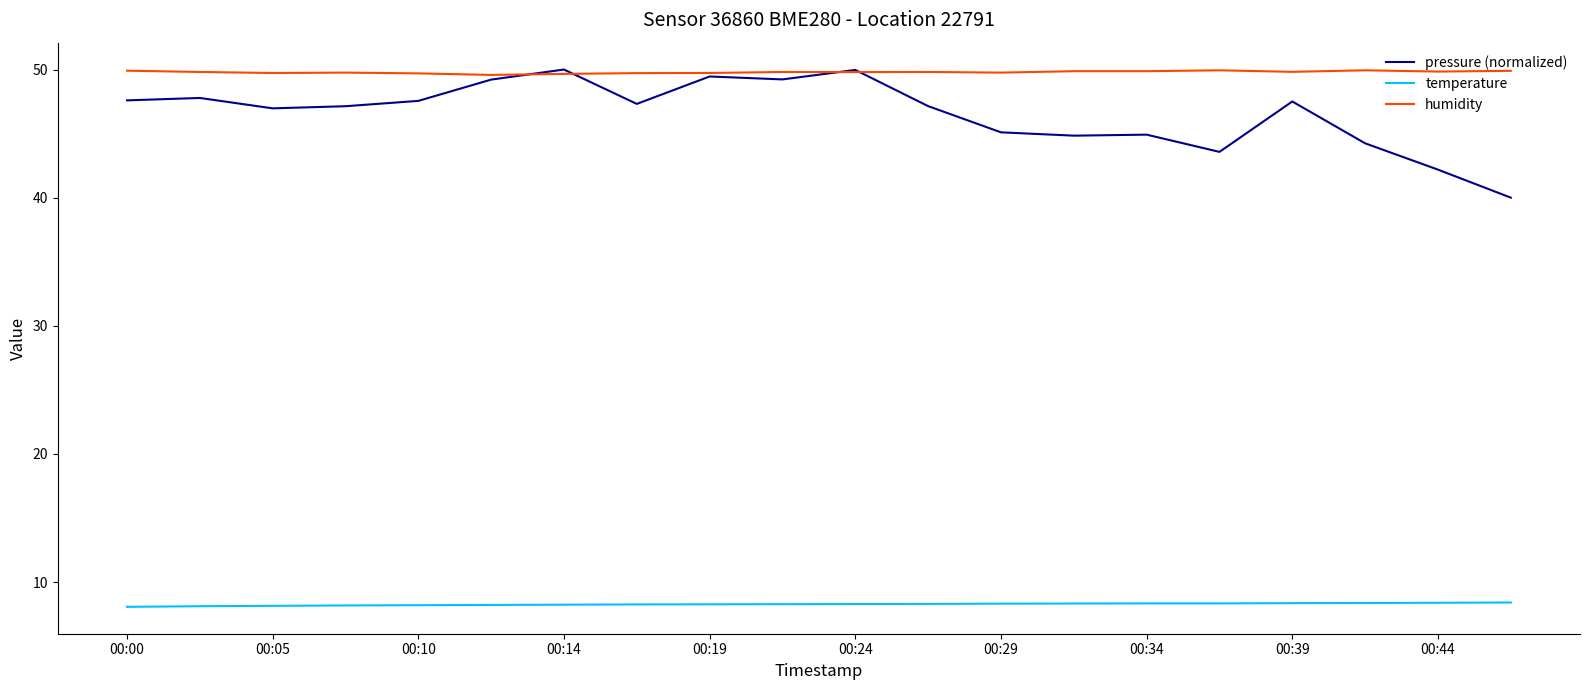

True or false: pressure (normalized) and temperature cross at least once.

False